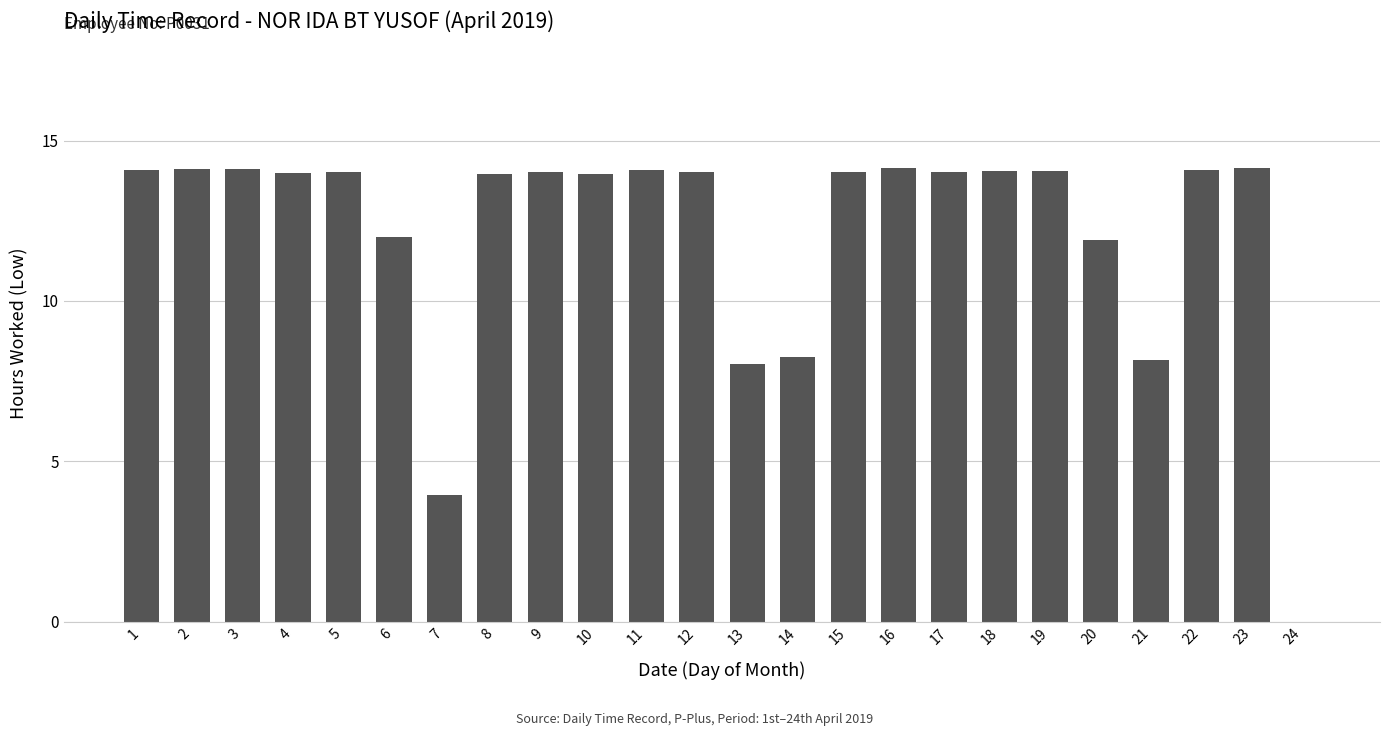

What value does the data have at 14?

8.2